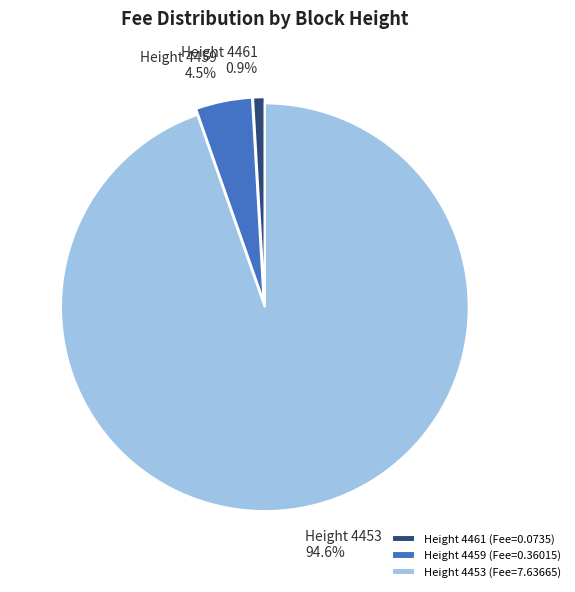

How many segments does this pie chart have?

3